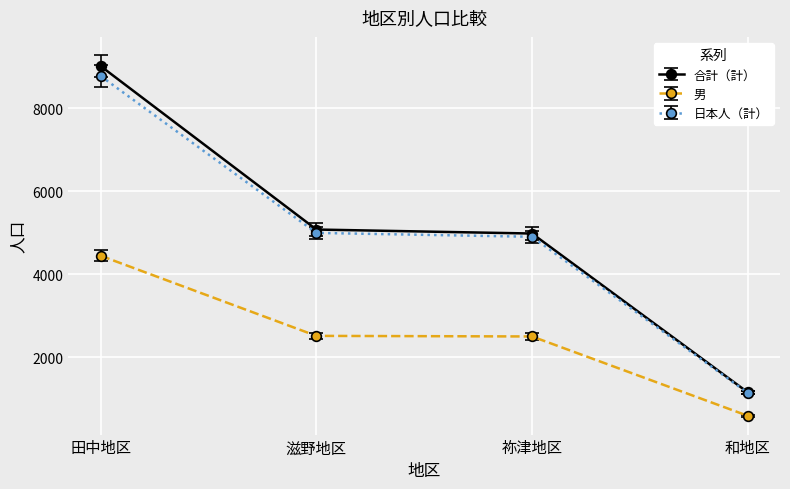

How many lines are shown in the chart?

3